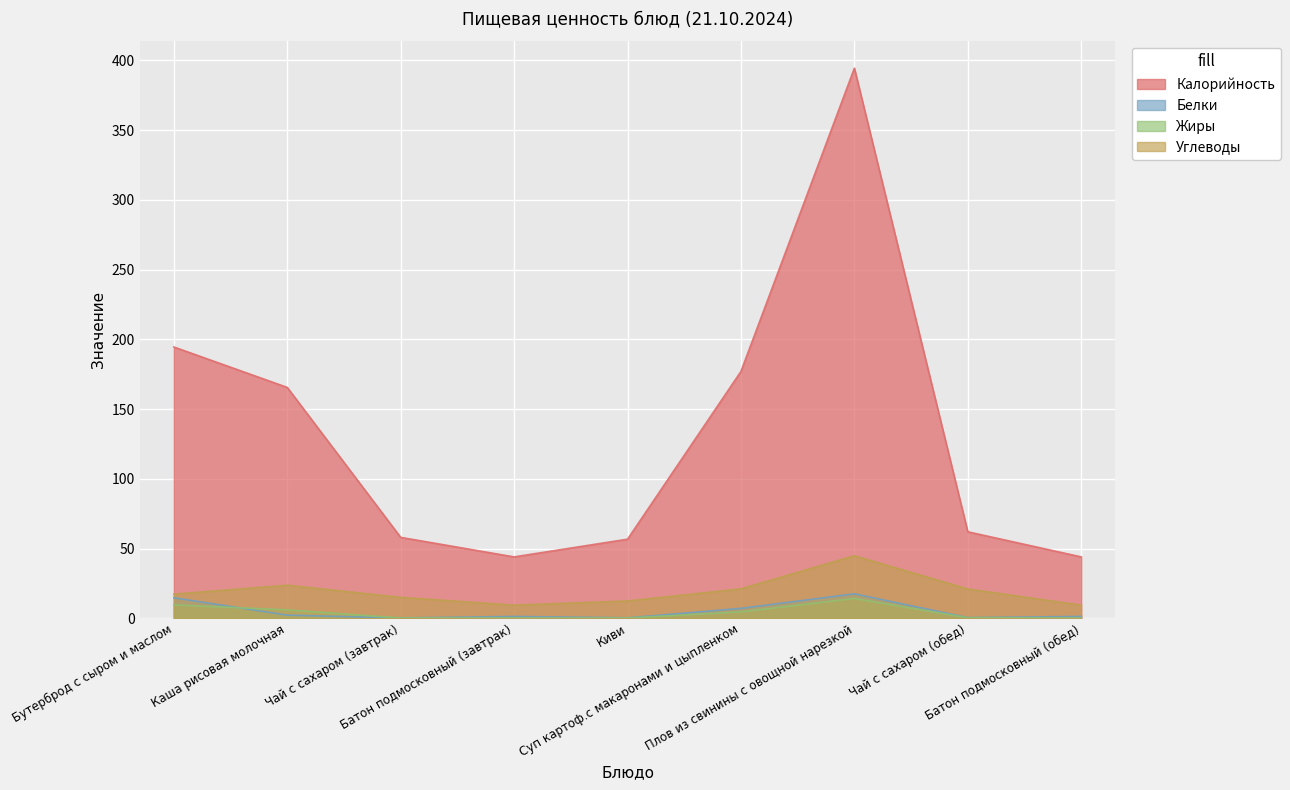

What is the difference between the Жиры values at Суп картоф.с макаронами и цыпленком and Чай с сахаром (обед)?

4.2